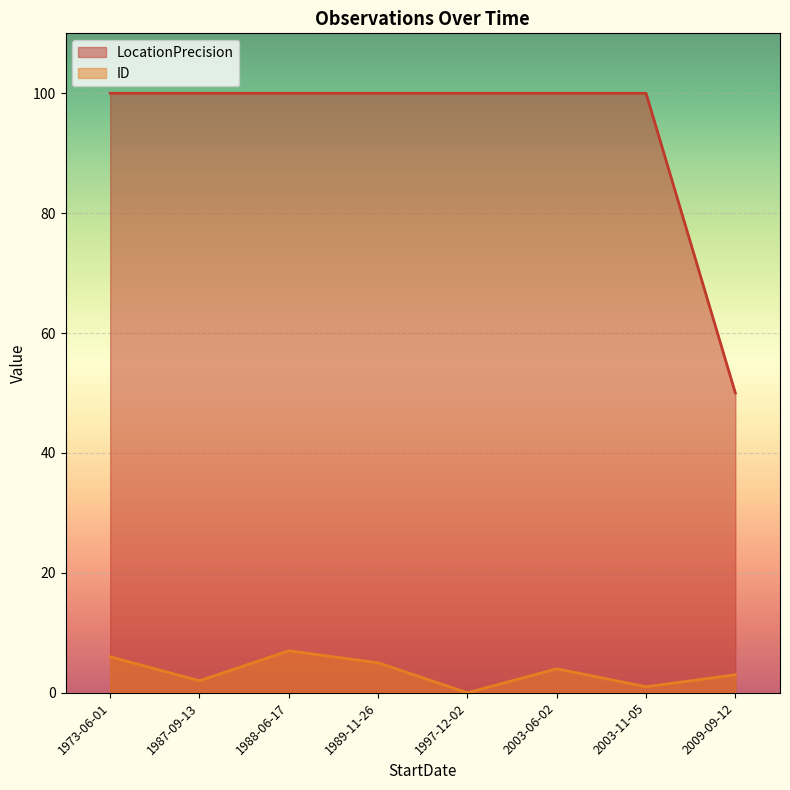

Is it true that LocationPrecision equals 154 at 2003-11-05?

False